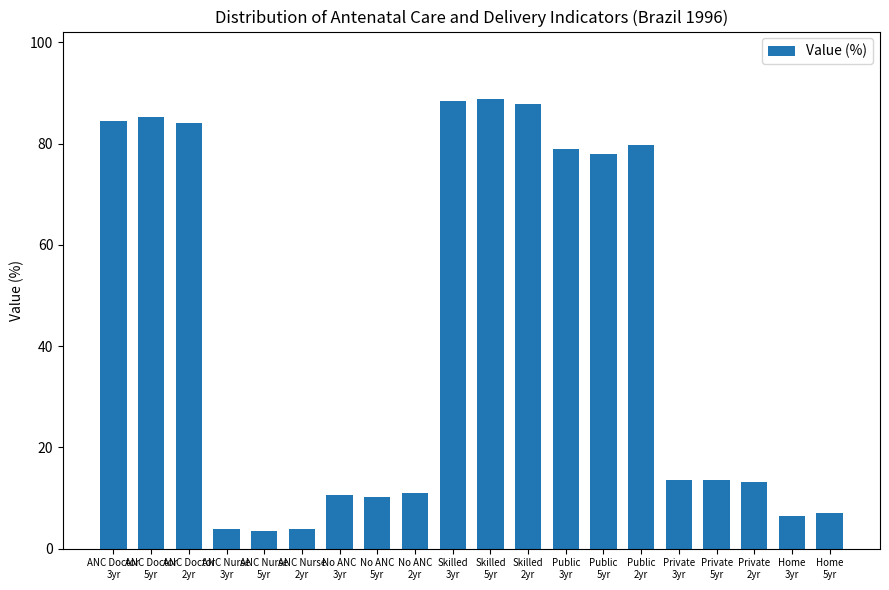

How many bars are there in total?

20